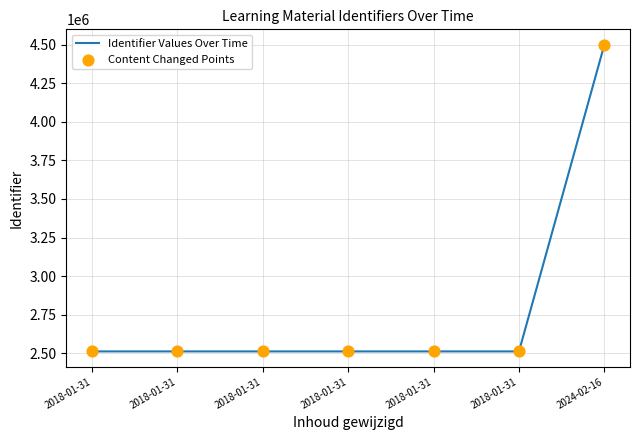

How many lines are shown in the chart?

1